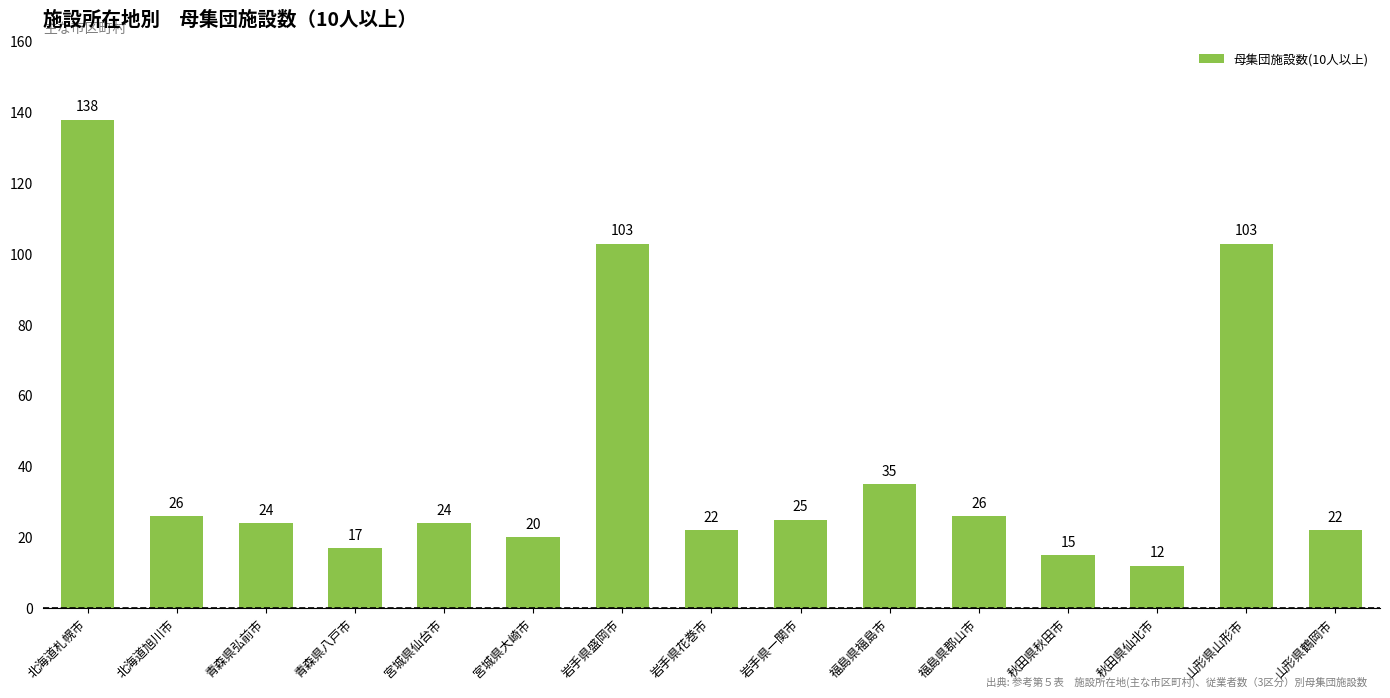

What is the maximum value shown in the chart?

138